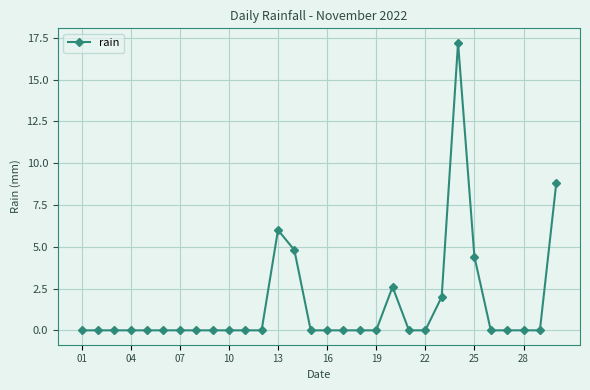

What is the average value?

1.5